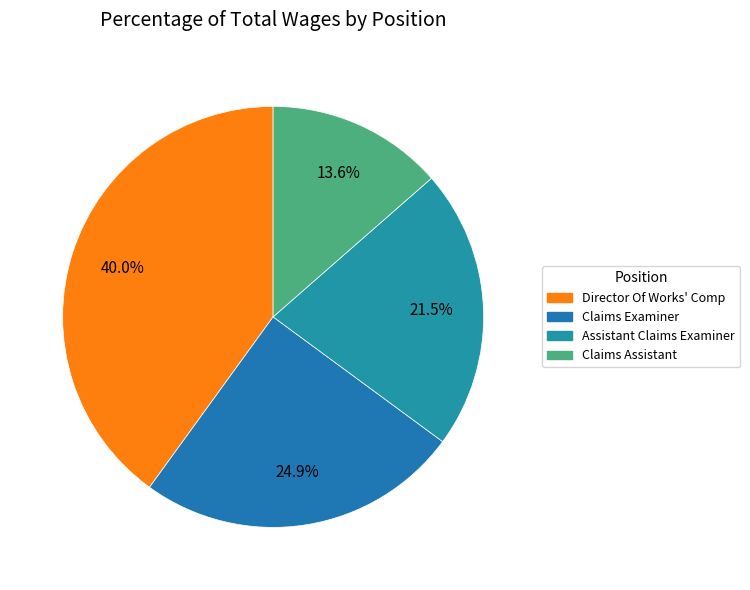

How many segments does this pie chart have?

4